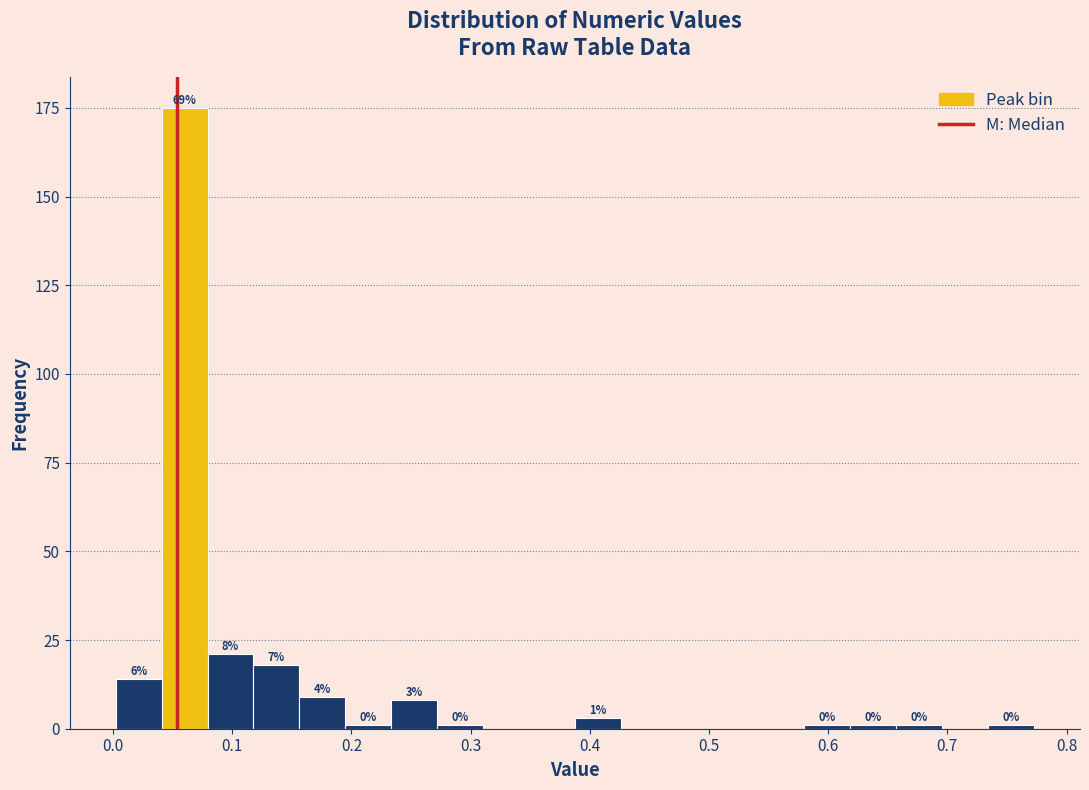

Around what value on the x-axis is the tallest bar? Give the approximate position of its centre, as read against the axis.

0.06